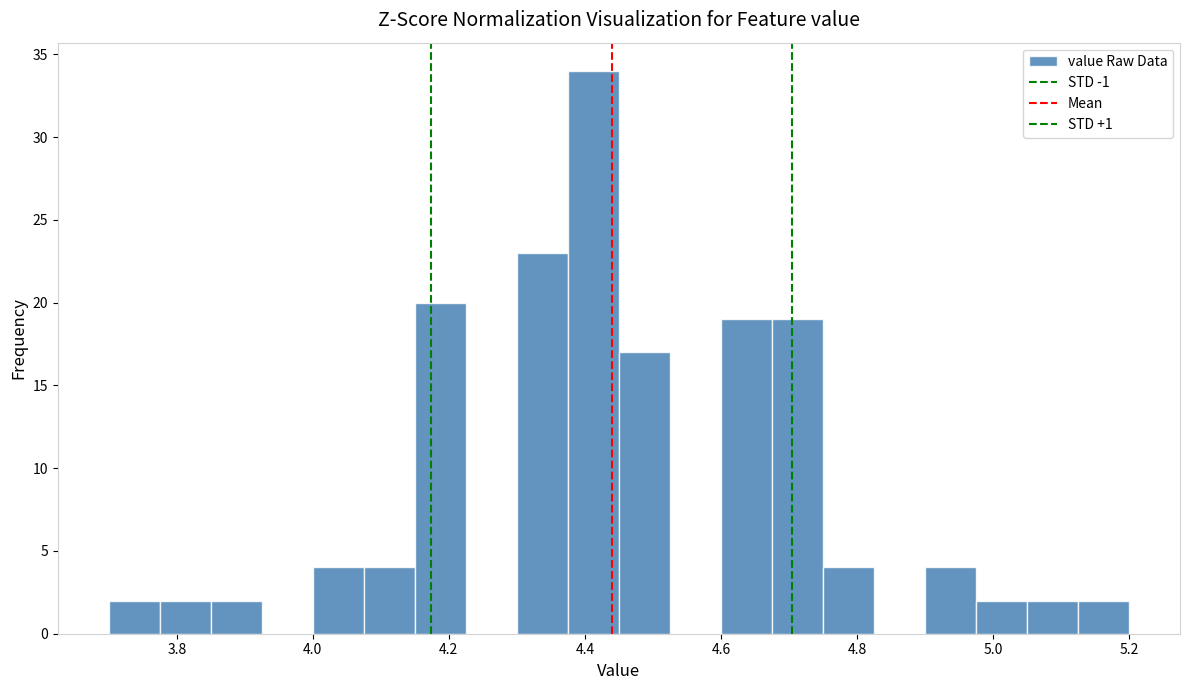

Read against the x-axis, roughly where is the centre of the tallest bar?

4.42